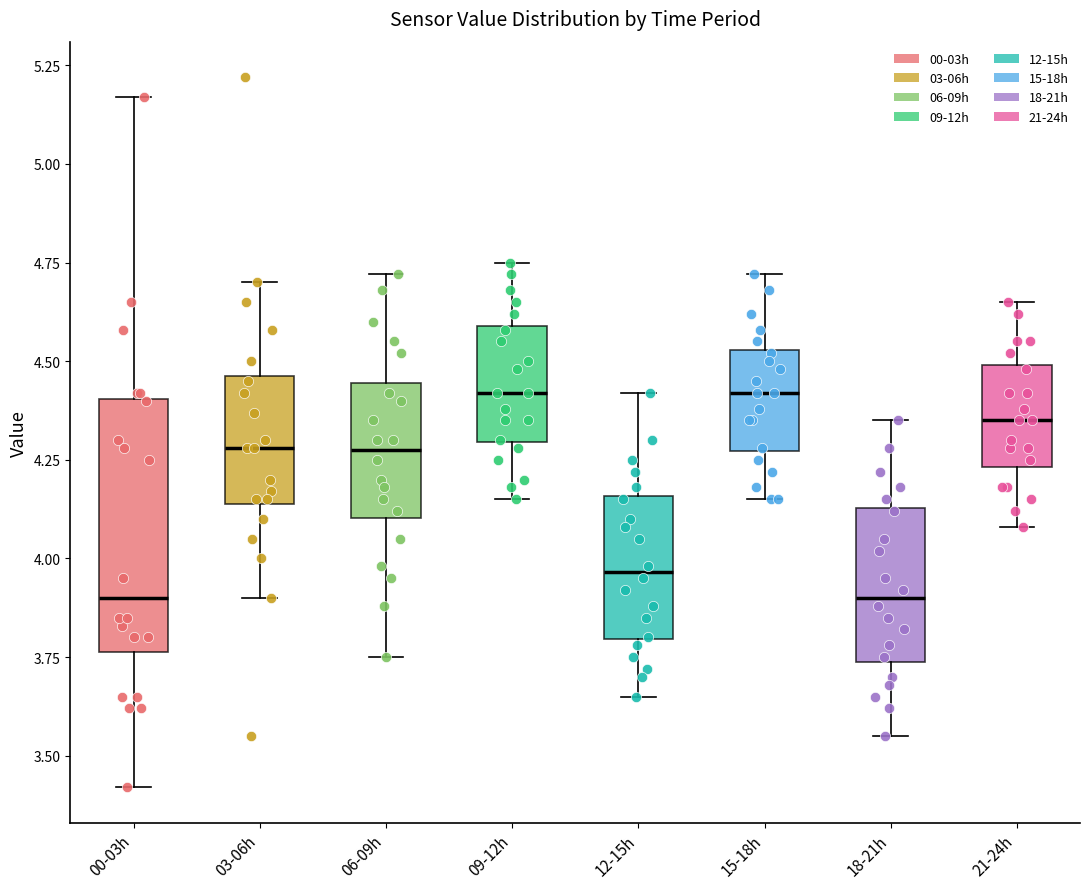

Reading left to right, read every box against the y-axis: the position of its median line, the range the box covers, and the ends of its whiskers. The values are not printed on the chart, so give them approximately, as read against the axis.

00-03h: median 3.90, box 3.75 to 4.40, whiskers 3.40 to 5.15
03-06h: median 4.30, box 4.15 to 4.45, whiskers 3.90 to 4.70
06-09h: median 4.30, box 4.10 to 4.45, whiskers 3.75 to 4.70
09-12h: median 4.40, box 4.30 to 4.60, whiskers 4.15 to 4.75
12-15h: median 3.95, box 3.80 to 4.15, whiskers 3.65 to 4.40
15-18h: median 4.40, box 4.25 to 4.55, whiskers 4.15 to 4.70
18-21h: median 3.90, box 3.75 to 4.15, whiskers 3.55 to 4.35
21-24h: median 4.35, box 4.25 to 4.50, whiskers 4.10 to 4.65